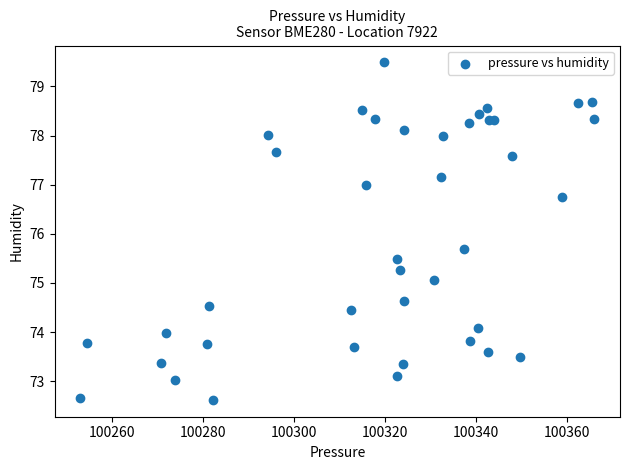

What Y value in the scatter plot is closest to 76?

75.7